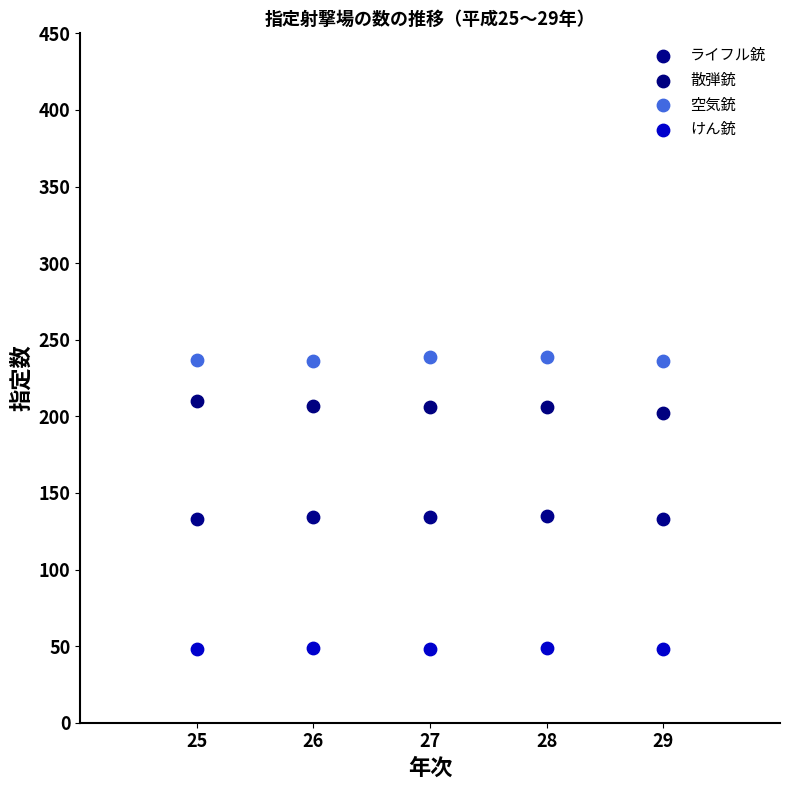

Which series reaches the minimum Y coordinate?

けん銃